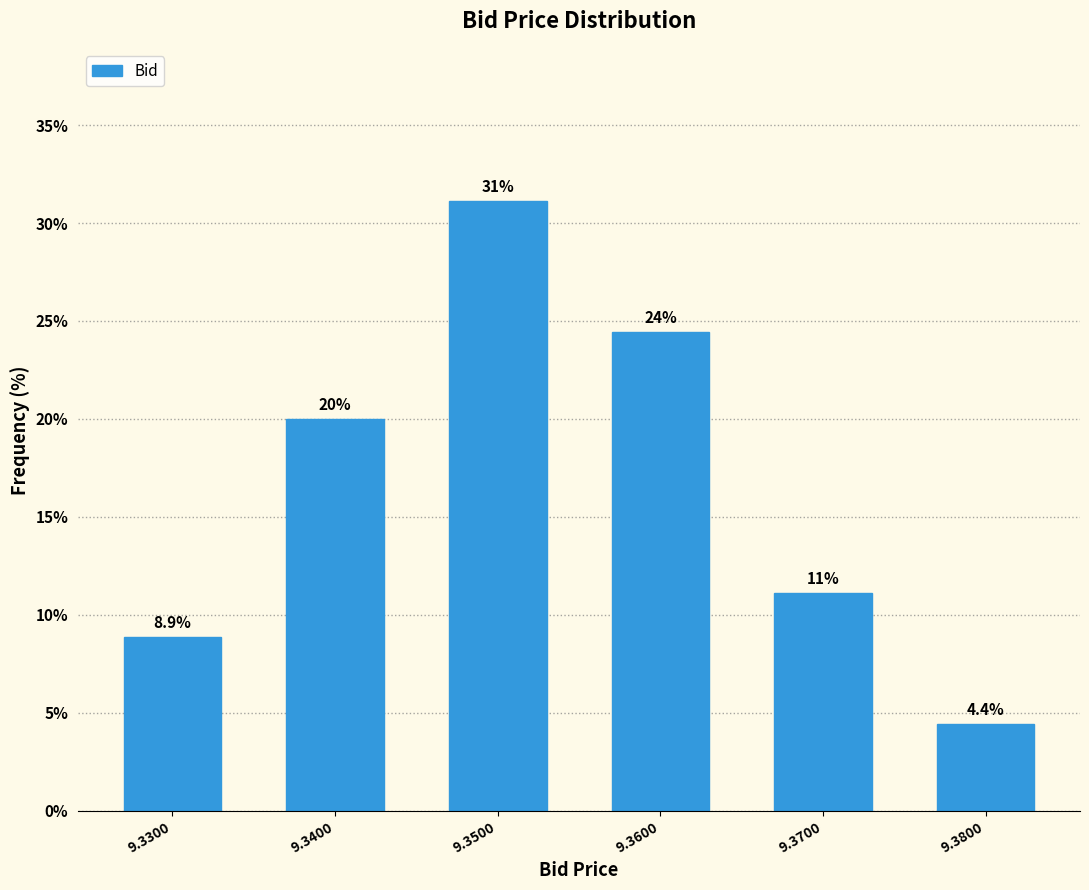

Reading left to right, list all the values displayed in this chart.

9.3300=8.9	9.3400=20.0	9.3500=31.1	9.3600=24.4	9.3700=11.1	9.3800=4.4